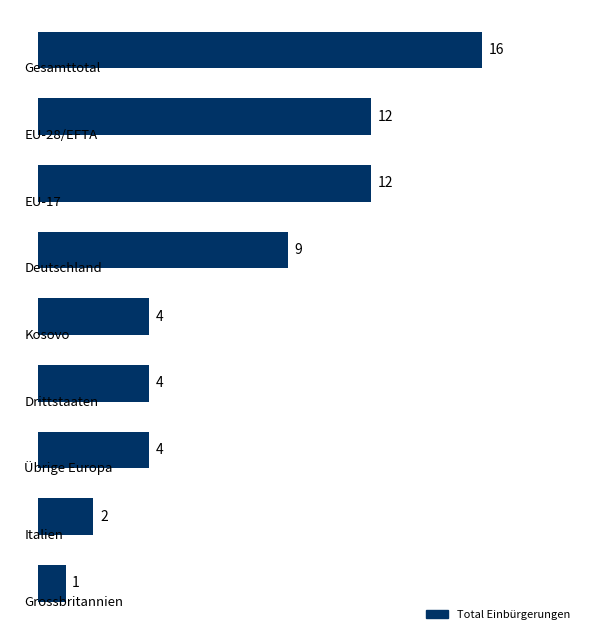

What is the value of the 1st bar from the top?

16